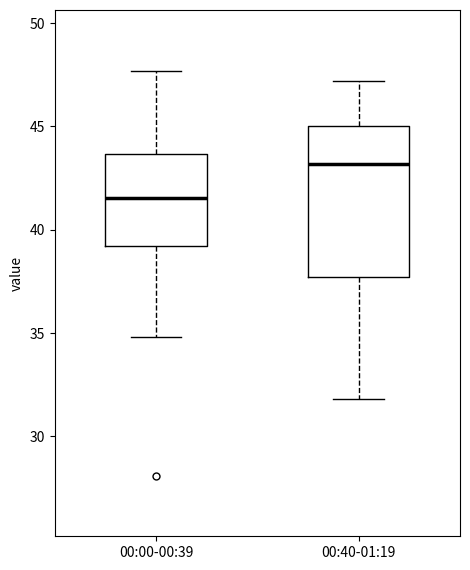

Reading left to right, transcribe this box plot: for each box, give where its median line is, the range the box spans, and where its two whiskers end, as read against the y-axis. The values are not printed on the chart, so give them approximately, as read against the axis.

00:00-00:39: median 41.5, box 39.0 to 43.5, whiskers 35.0 to 47.5
00:40-01:19: median 43.0, box 37.5 to 45.0, whiskers 32.0 to 47.0